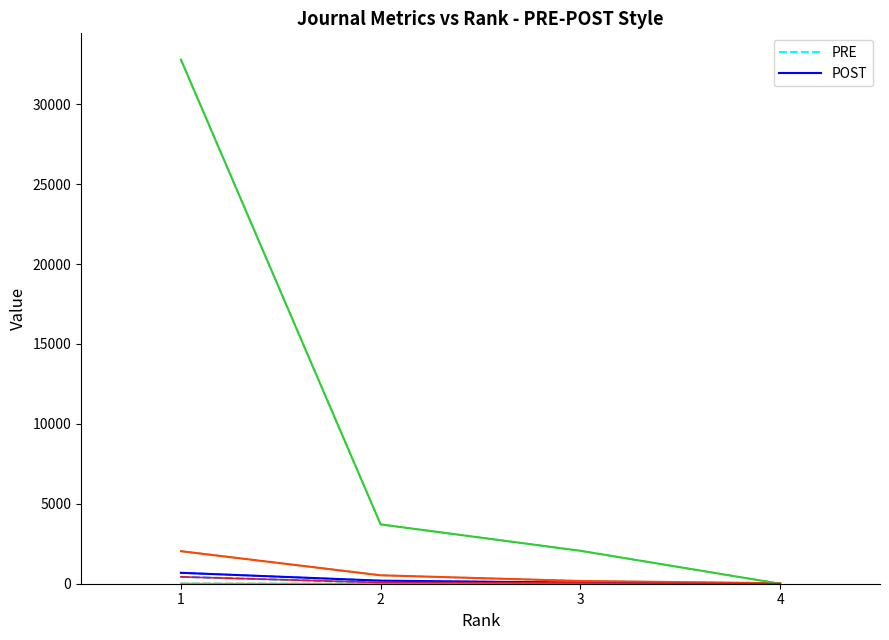

Where is POST nearest to the value 341?

2